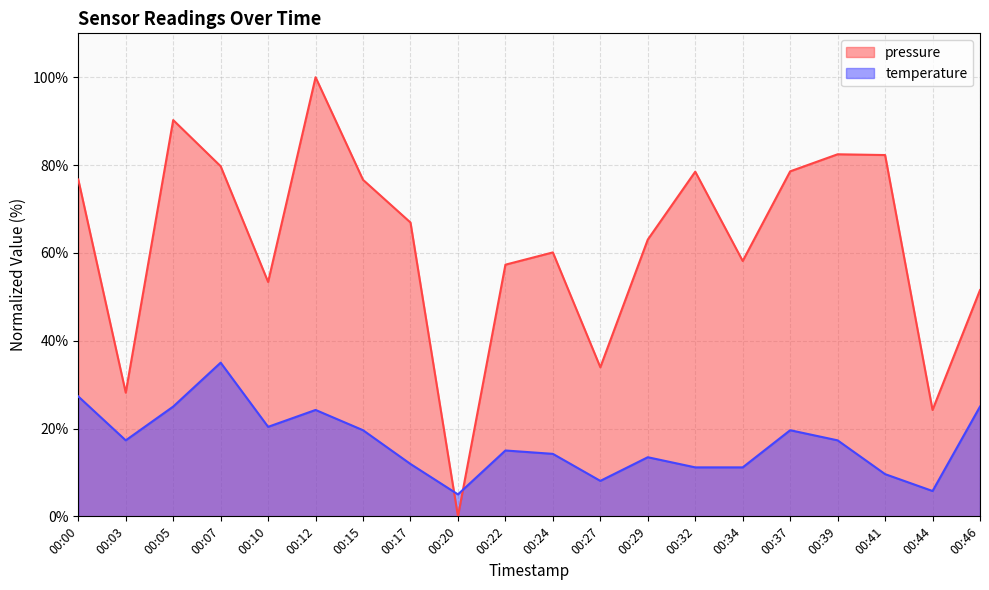

True or false: temperature has more than 1 points higher than both neighbors.

True